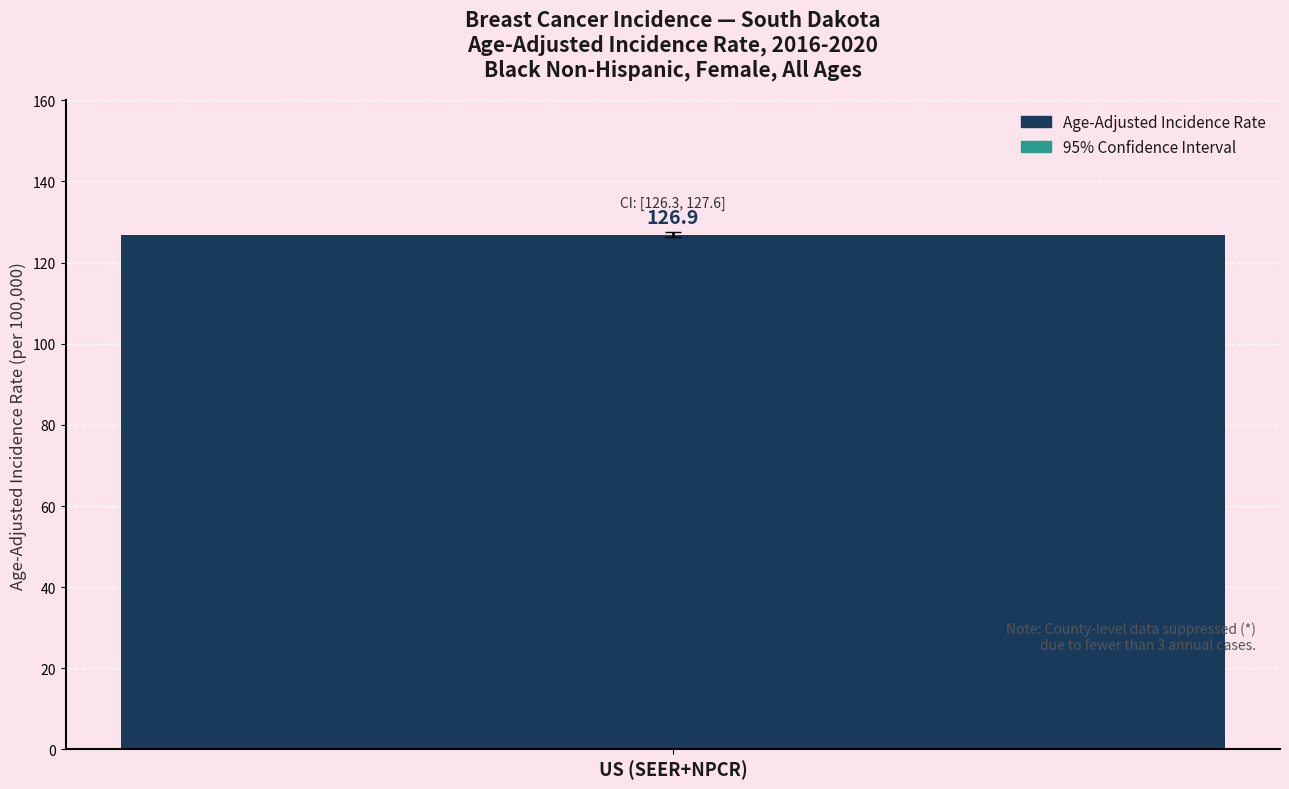

What is the sum of all Lower 95% CI values?

126.3